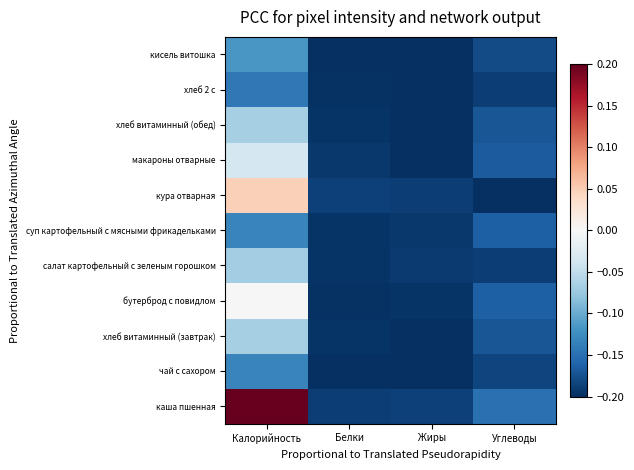

How many data points does each series have?

4